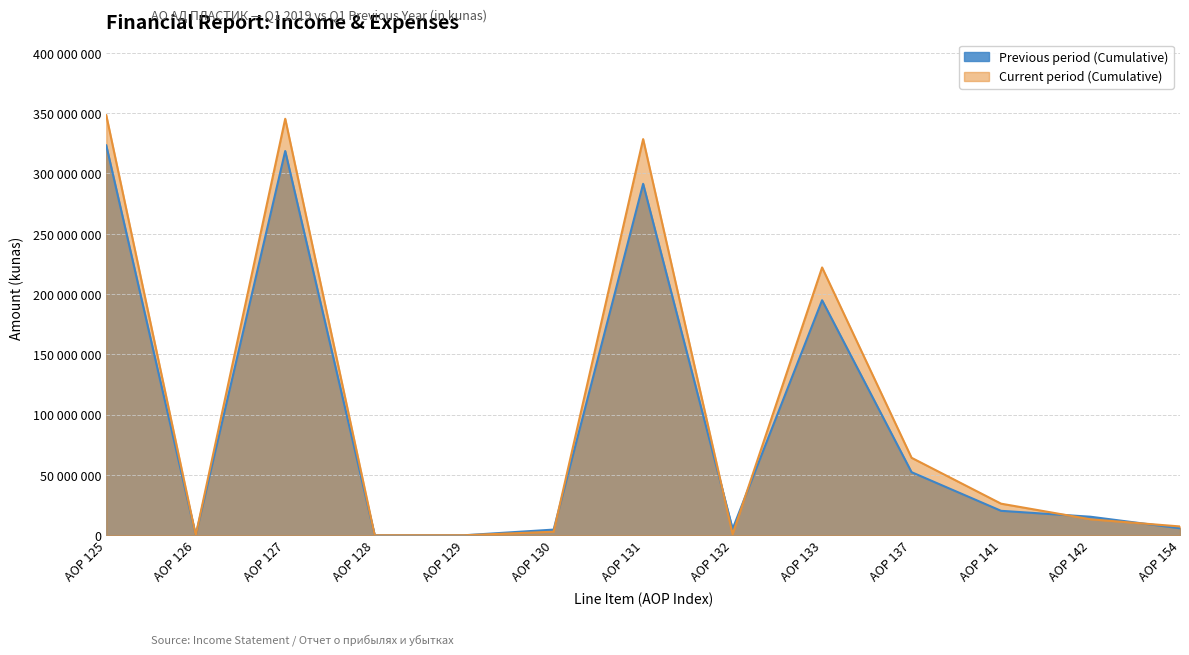

Reading left to right, transcribe all the data shown in this chart.

Previous period (Cumulative): 323334408	0	318640118	0	0	4694290	291437479	5248433	194895642	52310623	20266419	15361039	5793789
Current period (Cumulative): 348323881	0	345371122	0	0	2952759	328521493	883982	222077417	64239788	26196515	13232761	7297145